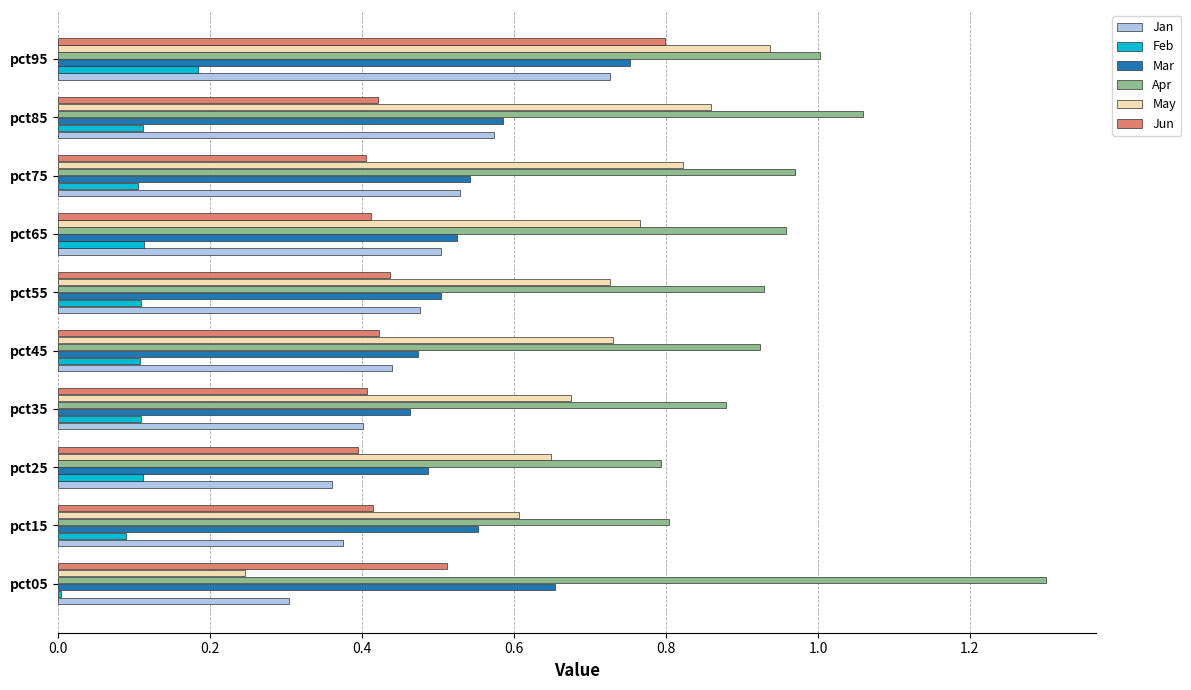

How many series are shown in this chart?

6